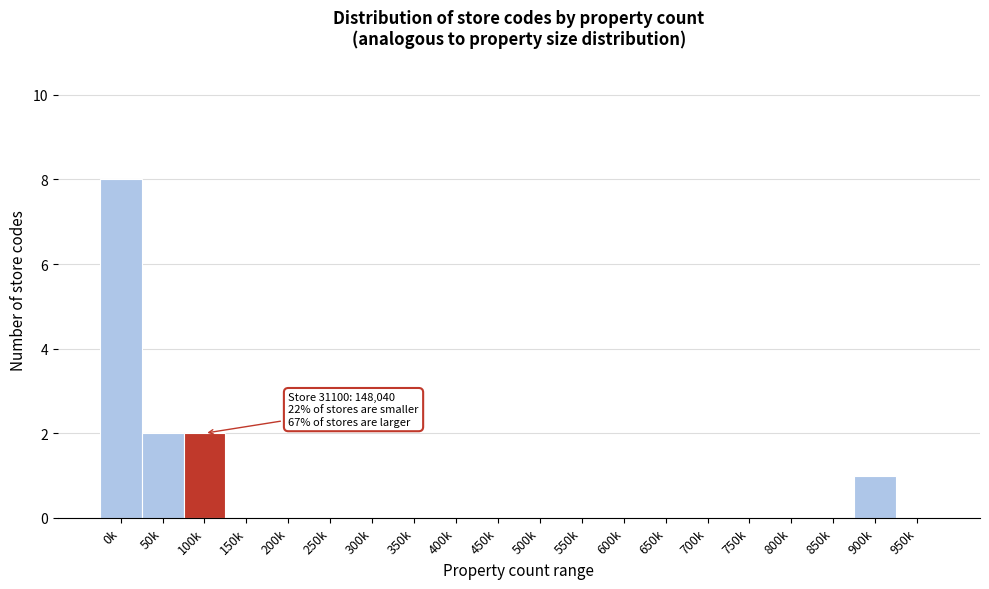

Reading left to right, list all the values displayed in this chart.

0k=8	50k=2	100k=2	150k=0	200k=0	250k=0	300k=0	350k=0	400k=0	450k=0	500k=0	550k=0	600k=0	650k=0	700k=0	750k=0	800k=0	850k=0	900k=1	950k=0